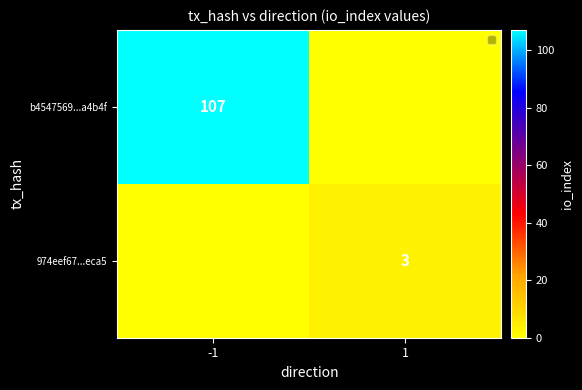

Is it true that 974eef67...eca5 equals 3 at 1?

True